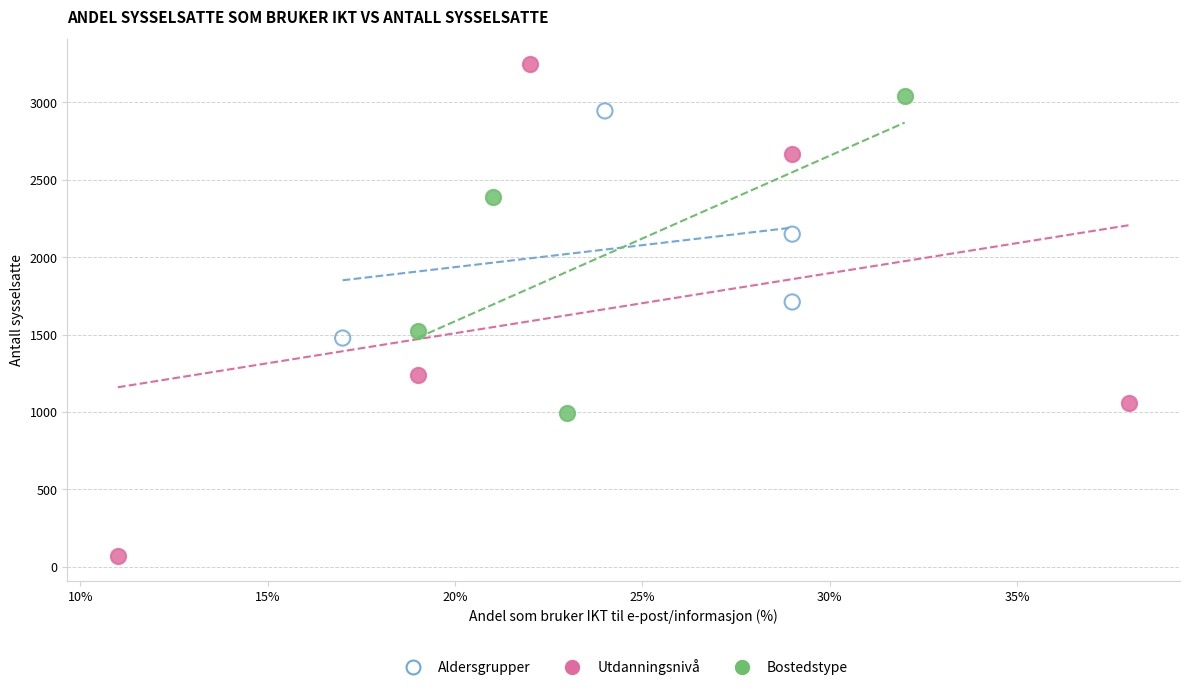

Which series reaches the minimum Y coordinate?

Utdanningsnivå